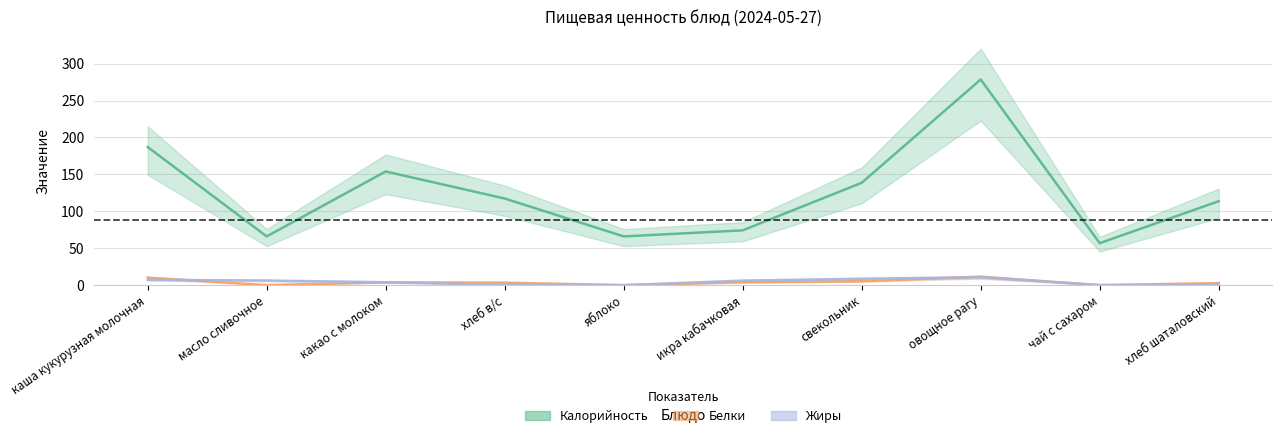

How many data points in Жиры are less than 6?

5